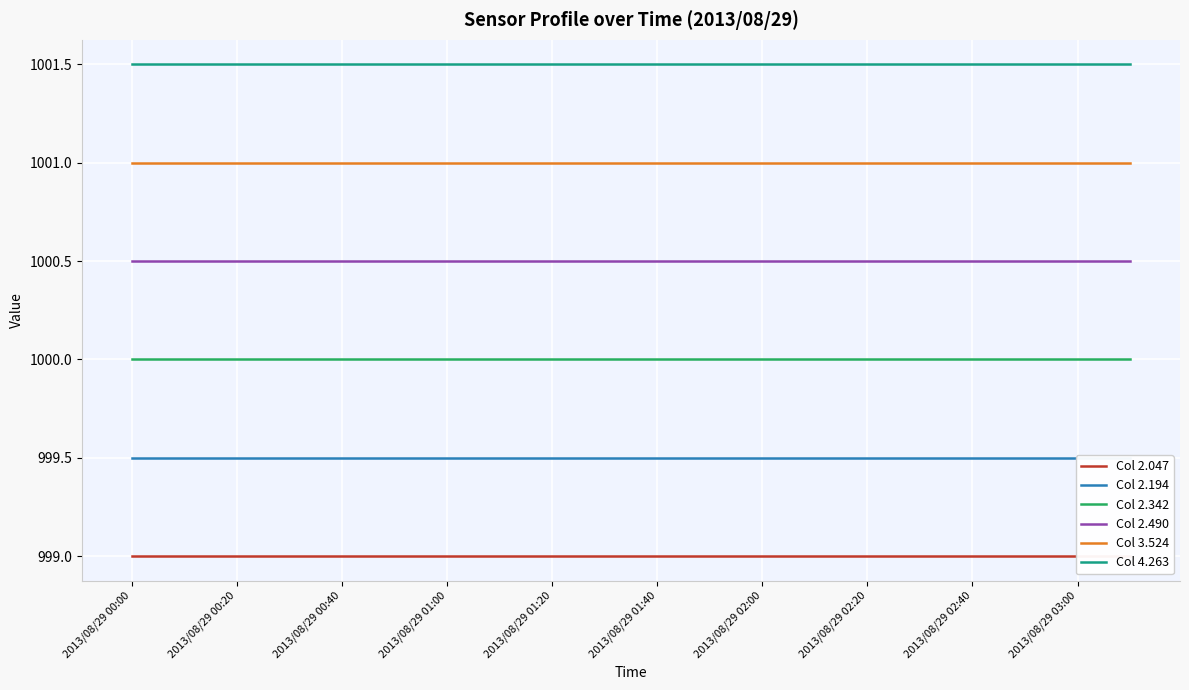

At how many categories does at least one series exceed 1000?

20